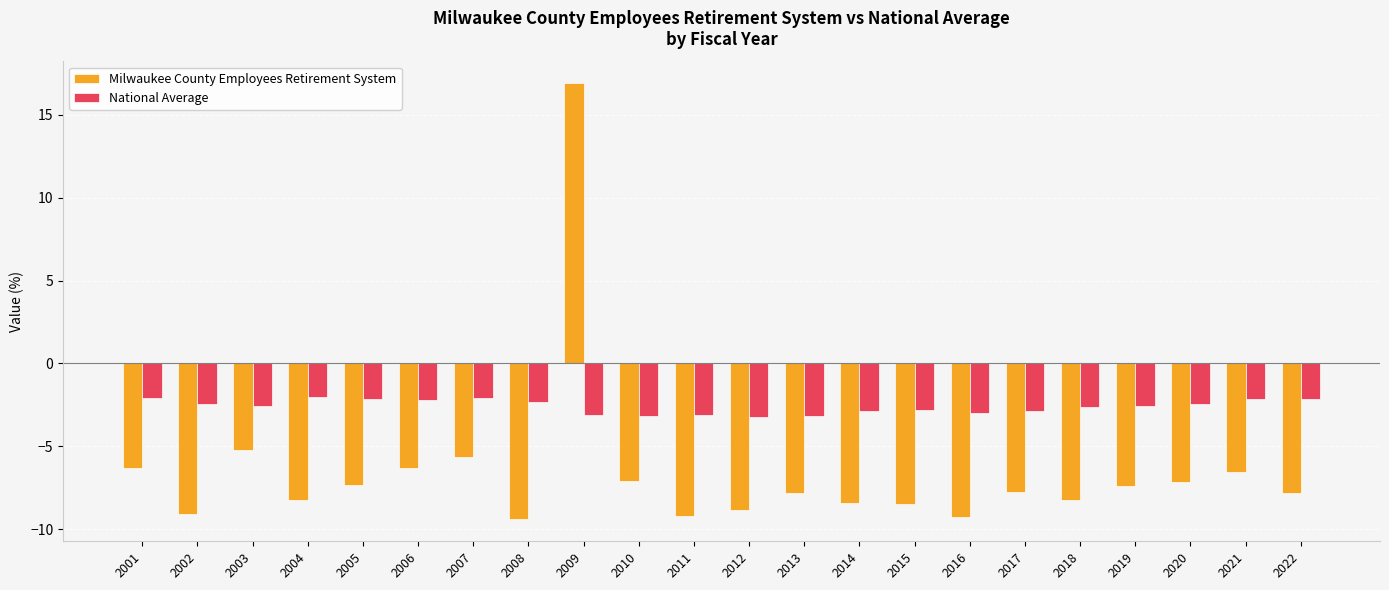

How many distinct data groups are displayed?

2